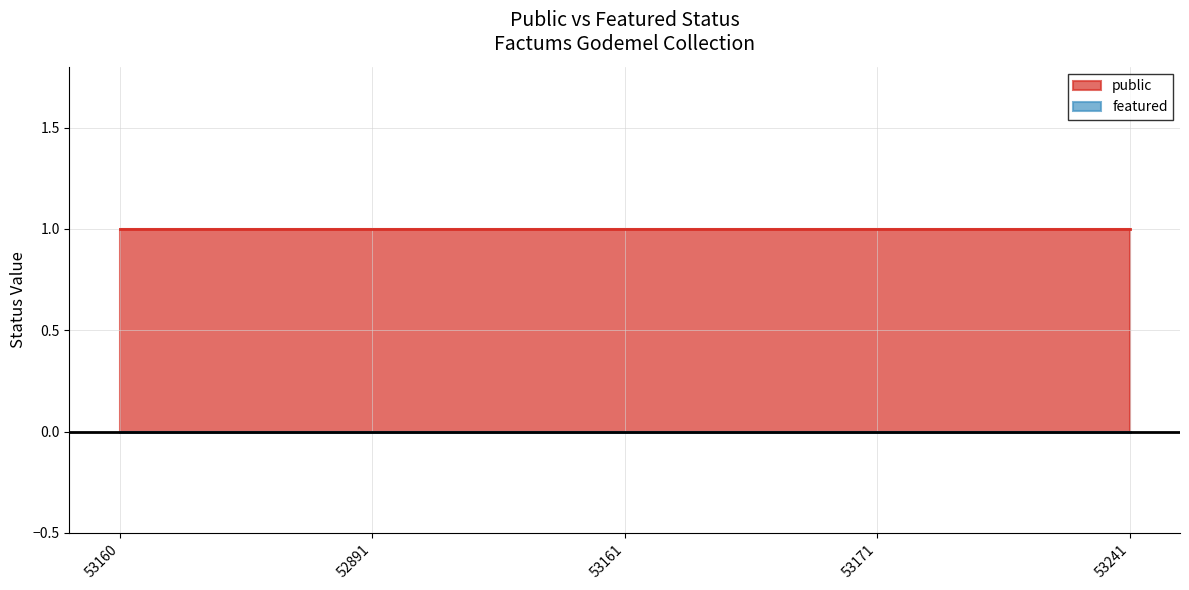

Rank the series by their maximum value, from lowest to highest.

featured, public